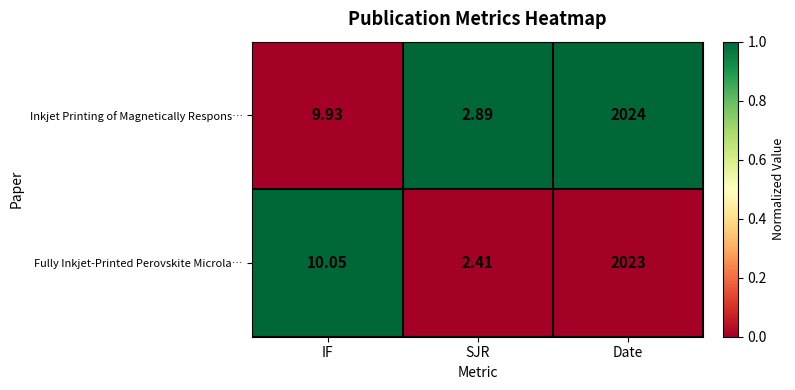

Rank the series by their average value, from highest to lowest.

Inkjet Printing of Magnetically Respons…, Fully Inkjet‑Printed Perovskite Microla…